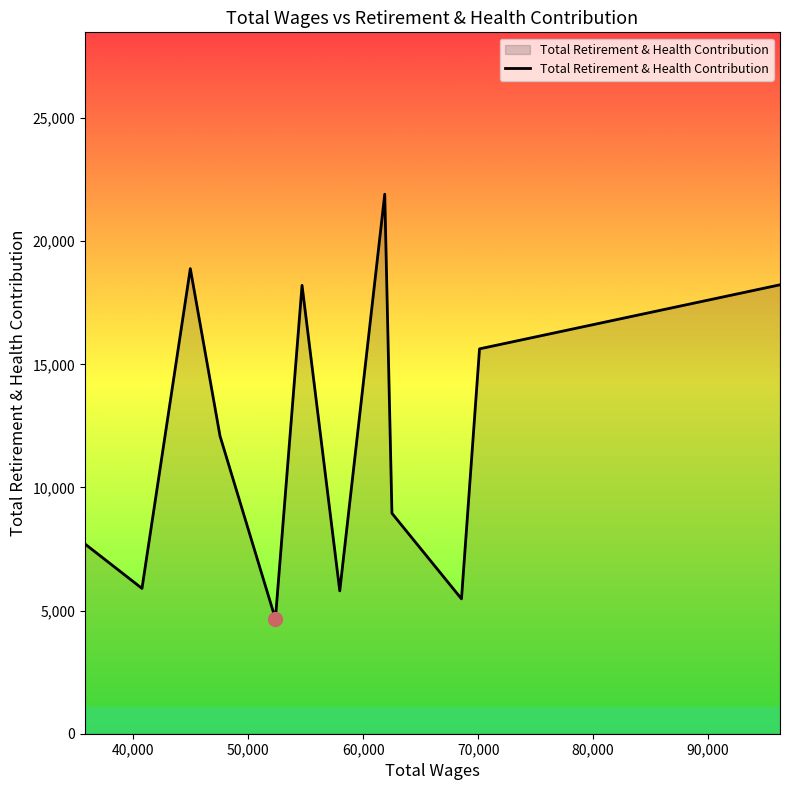

What is the maximum value shown in the chart?

21908